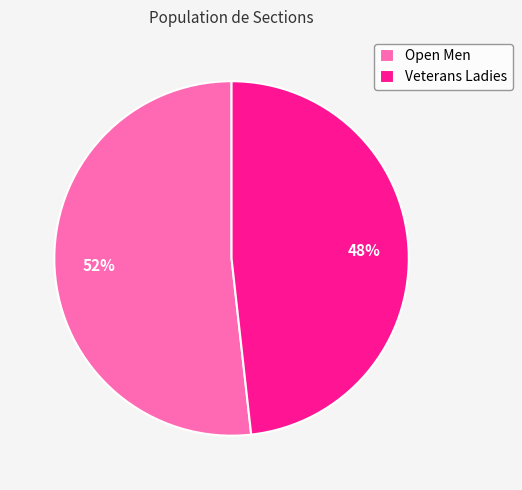

To the nearest percent, what portion does Open Men represent?

52%